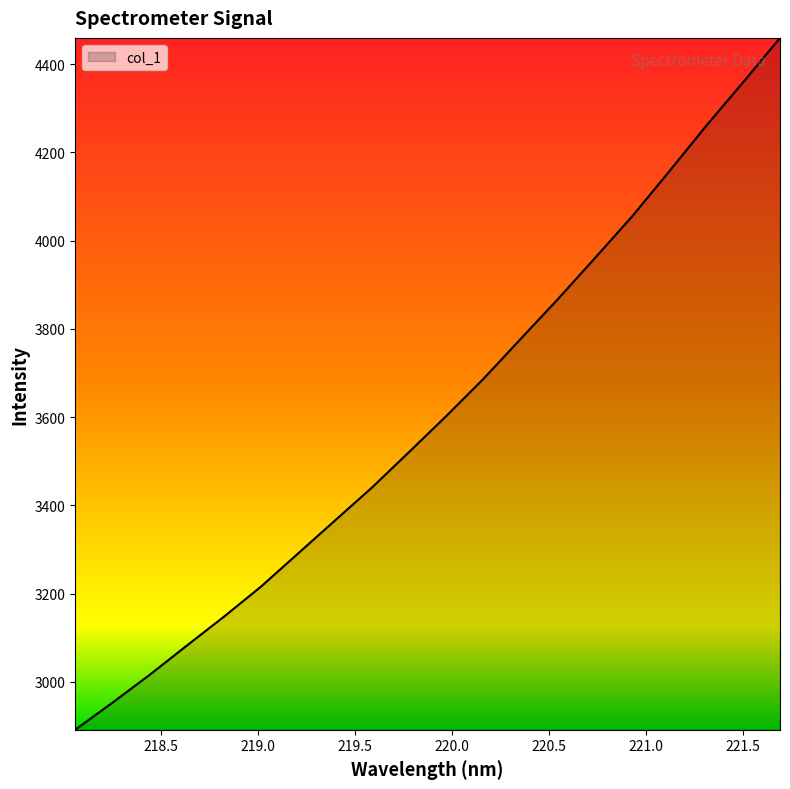

What is the smallest value displayed?

2891.7